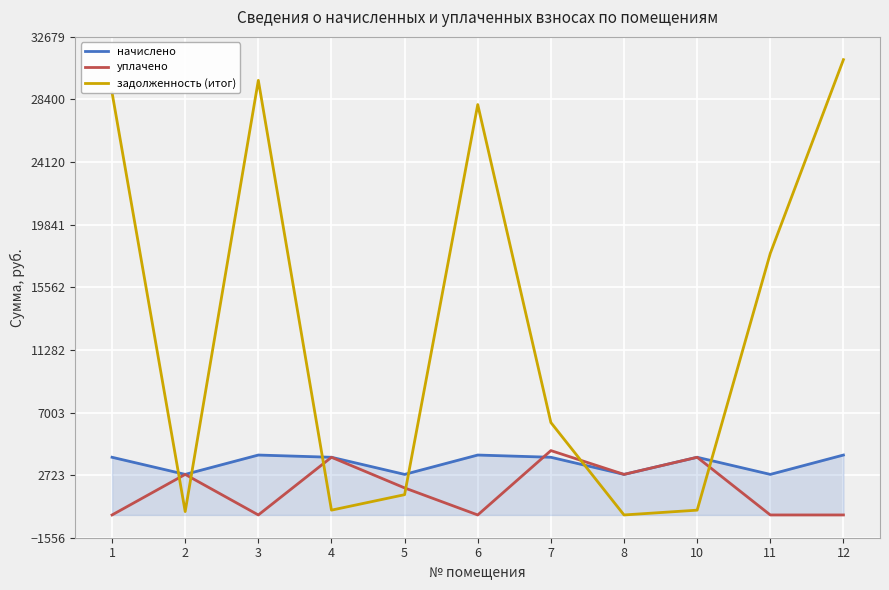

How many lines are shown in the chart?

3